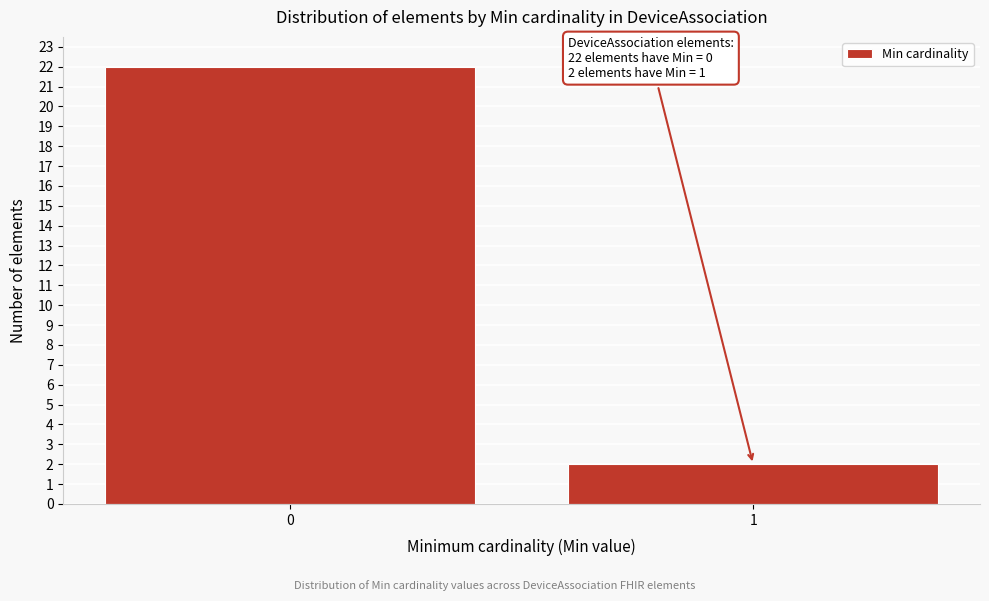

Reading left to right, list all the values displayed in this chart.

0=22	1=2